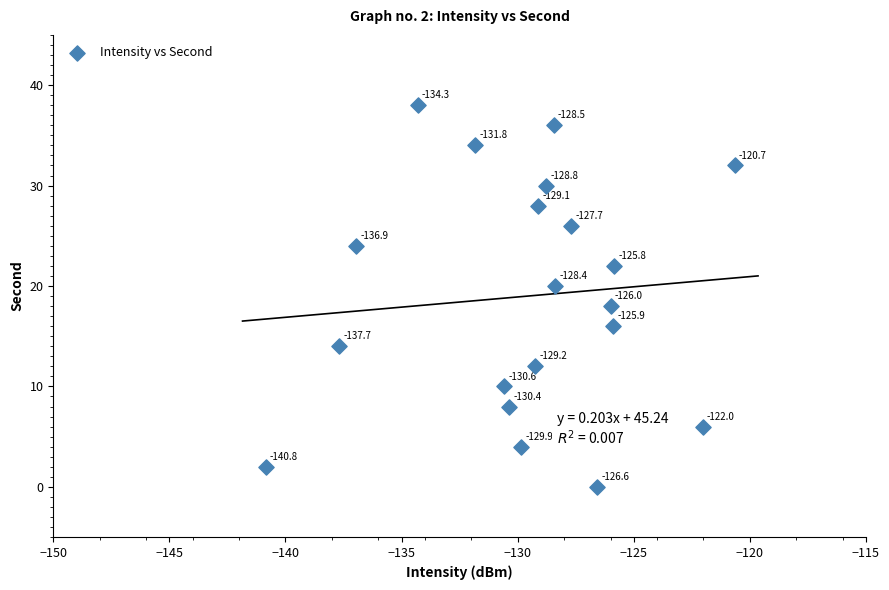

What is the range of Y values (max minus min)?

38